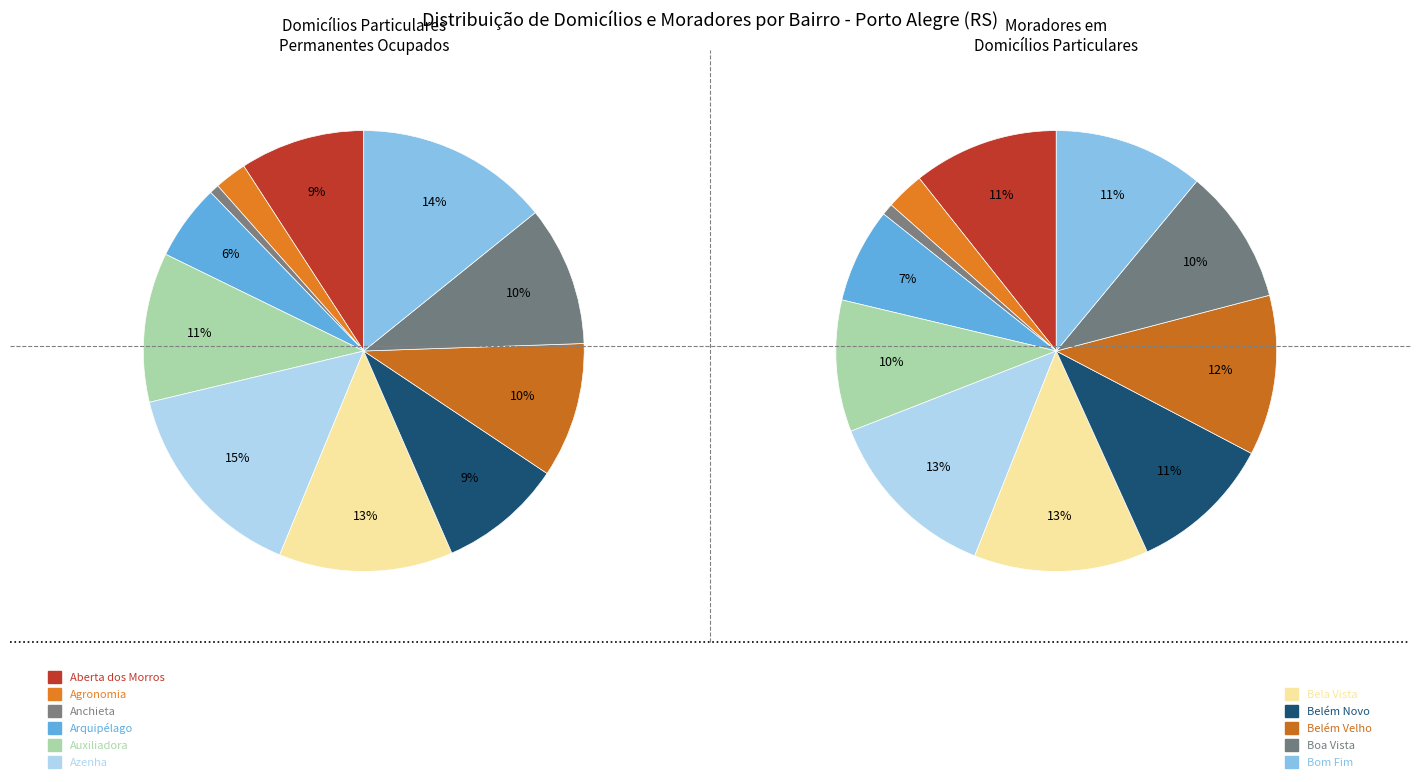

Count the number of slices in the pie.

11